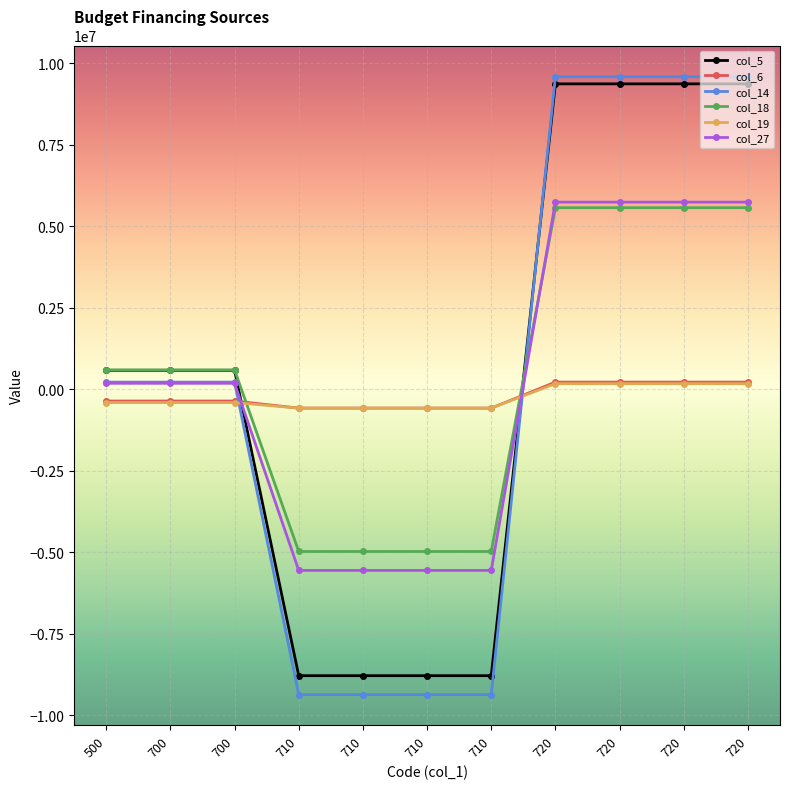

How many data points does each series have?

11